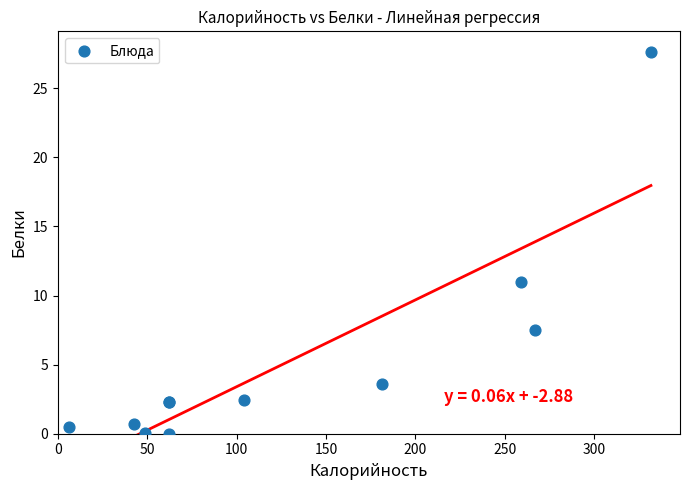

What Y value in the scatter plot is closest to 13?

11.0